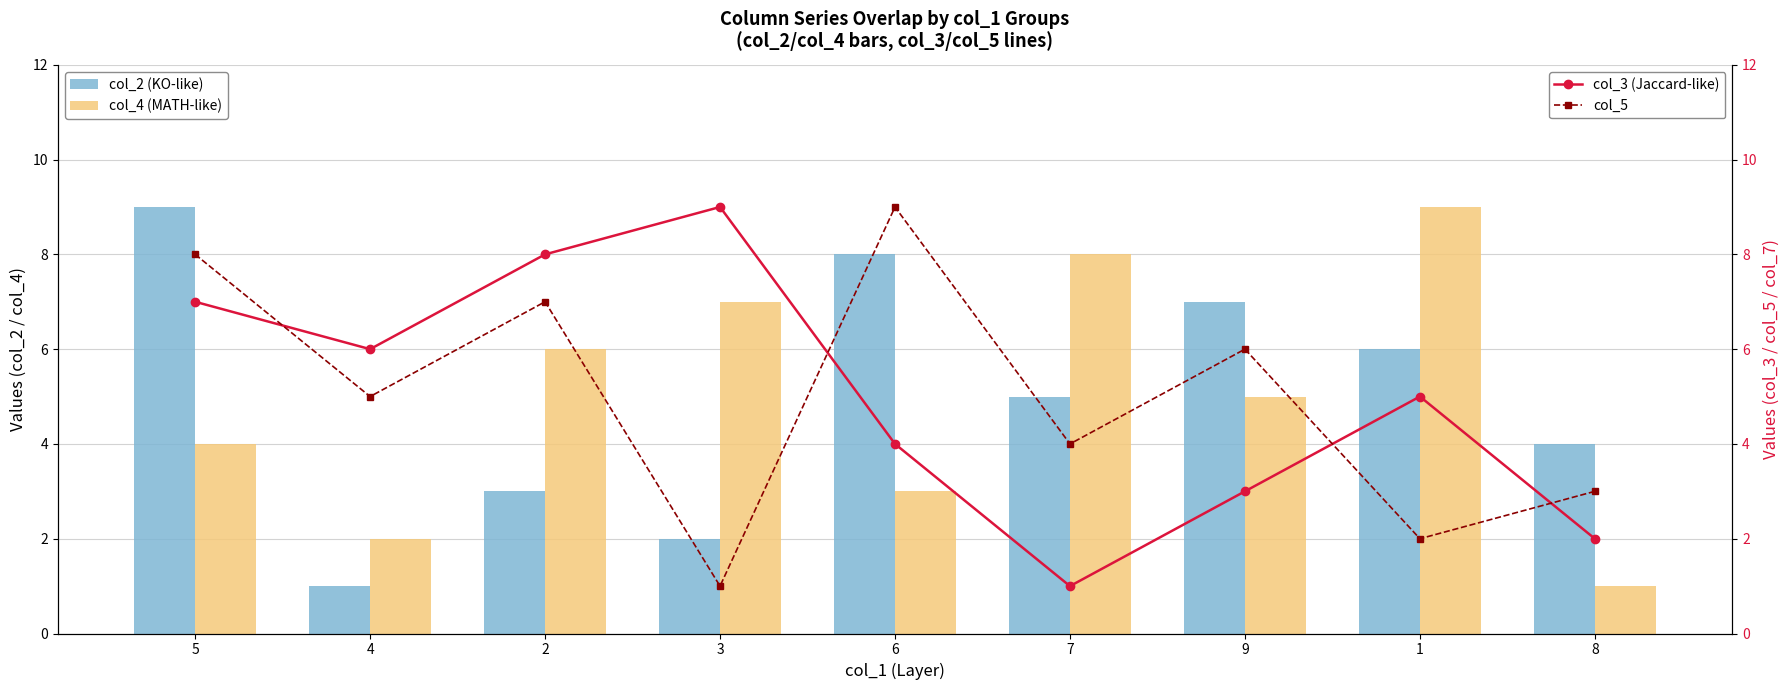

Which series has the largest total across all categories?

col_2 (KO-like)